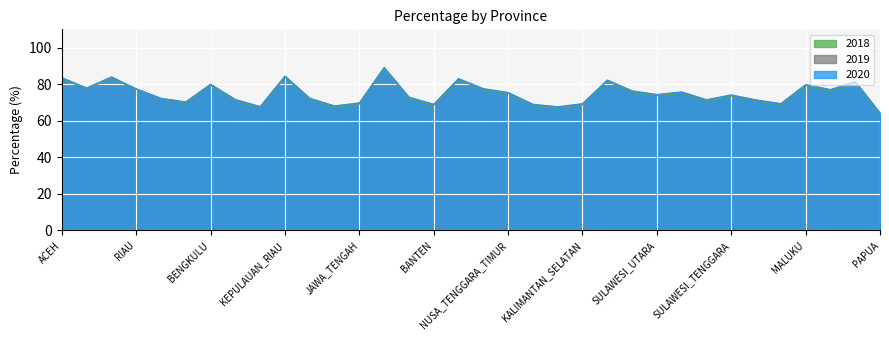

True or false: 2020 and 2019 intersect in this chart.

False